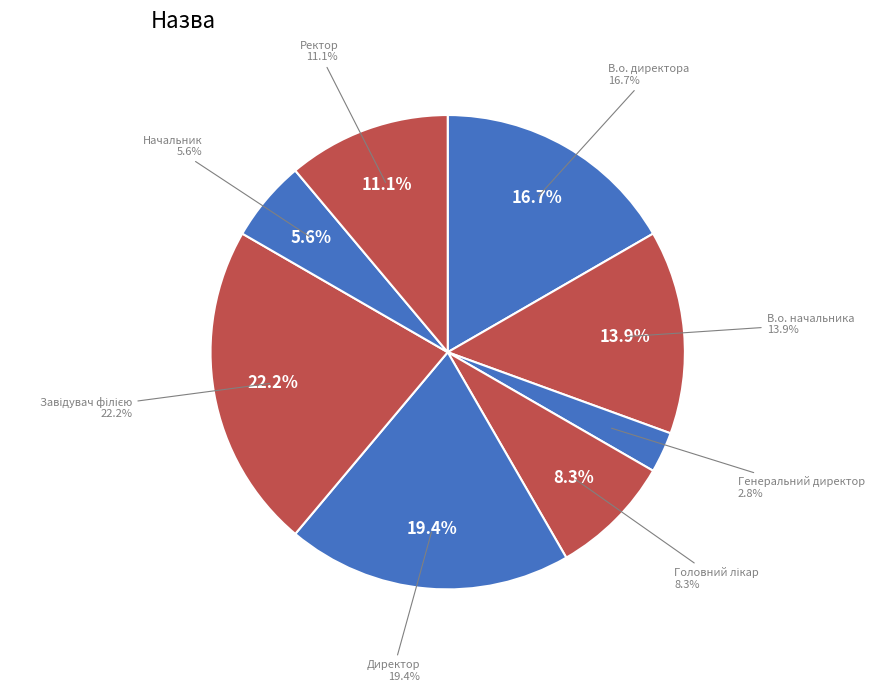

The Завідувач філією slice represents 22% of the pie. True or false?

True